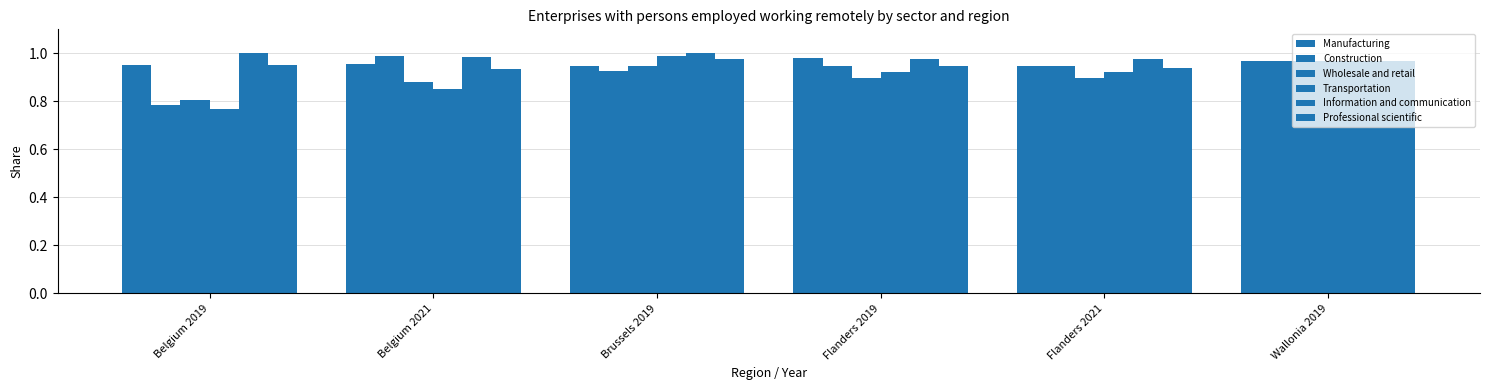

Count the number of data series in this chart.

6